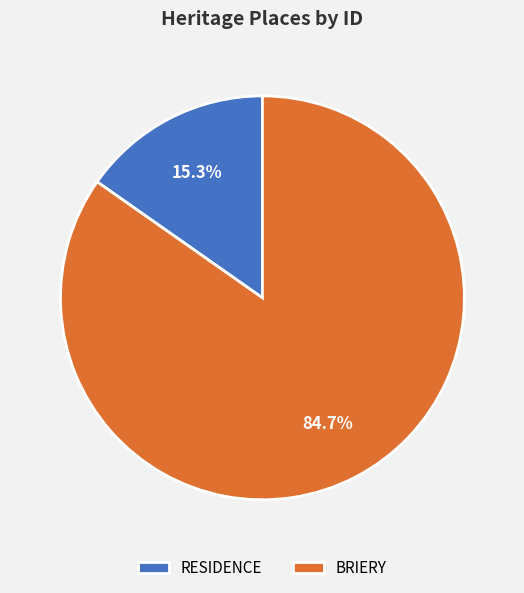

Is there a majority slice in this chart?

Yes